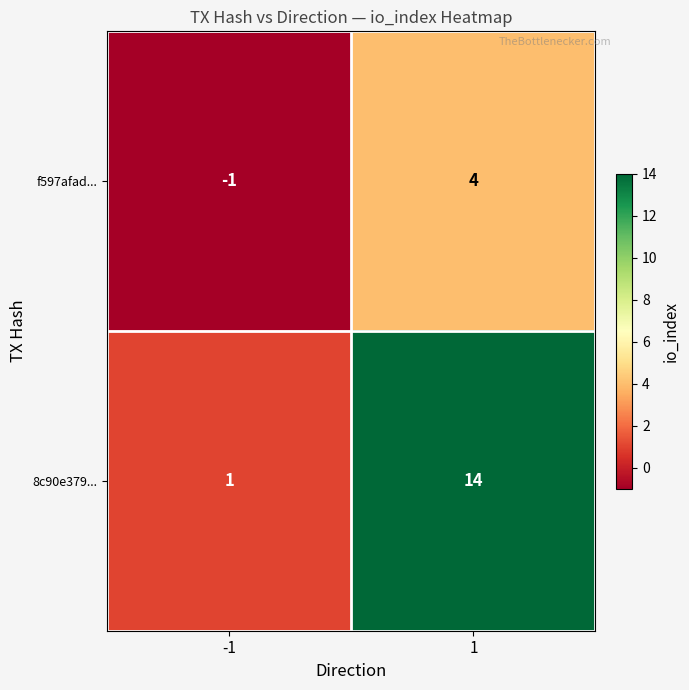

How many distinct data groups are displayed?

2